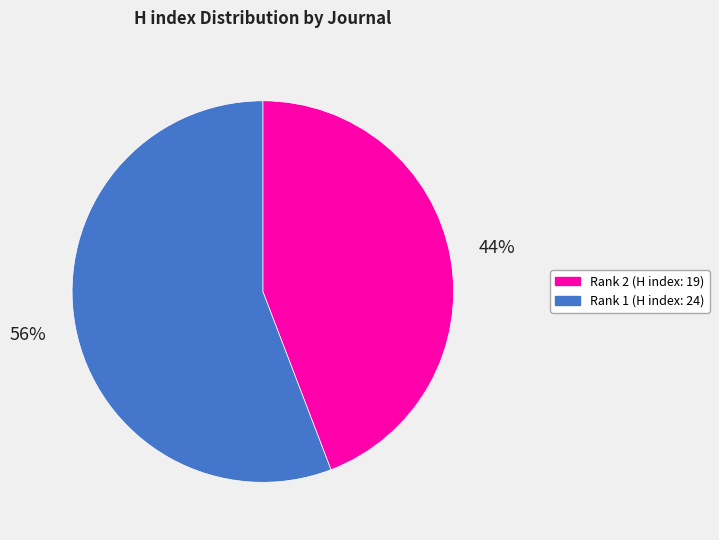

To the nearest percent, what is the difference between the largest and smallest slice percentages?

12%